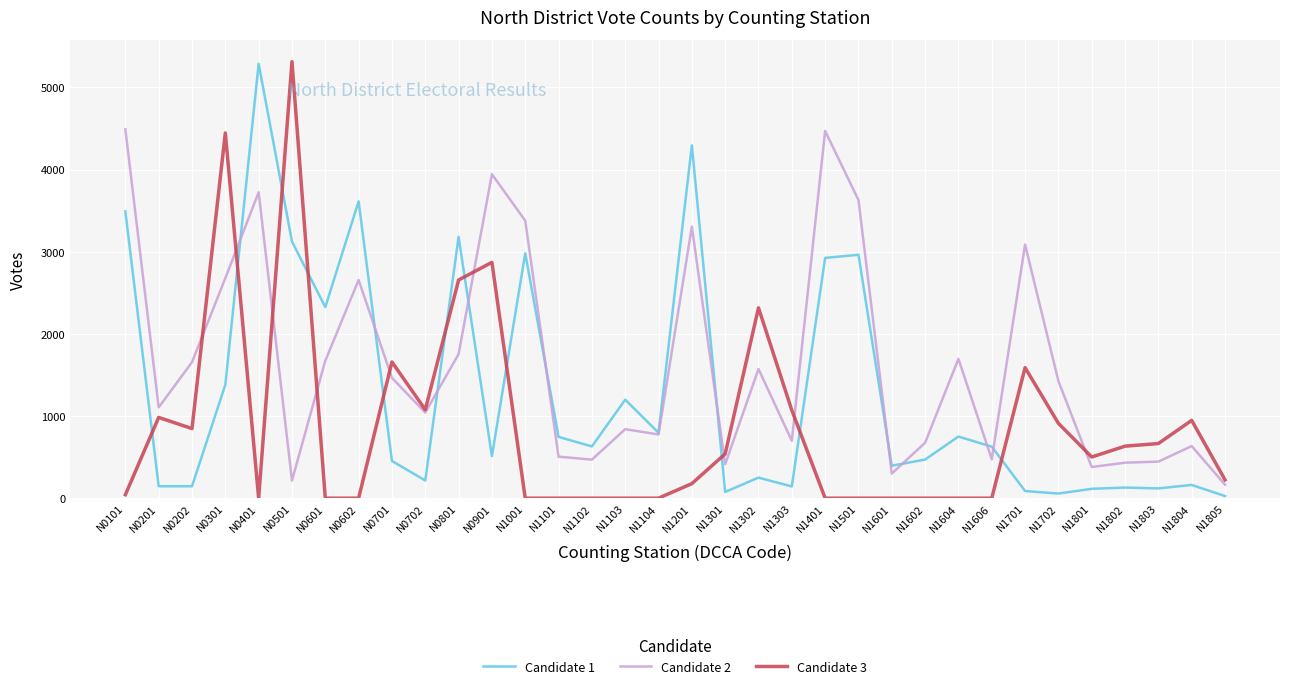

What is the difference between the Candidate 3 values at N1501 and N1803?

665